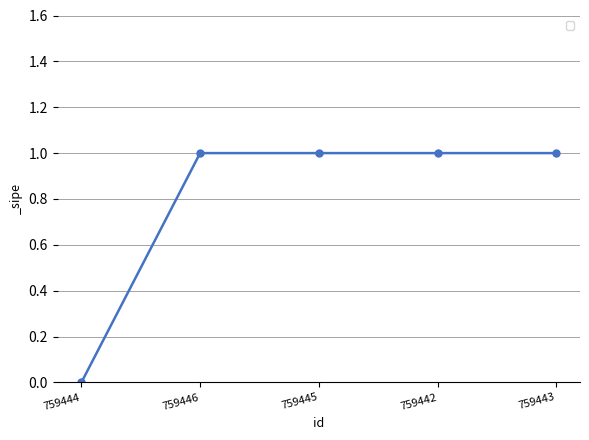

What is the sum of the values at 759443 and 759444?

1